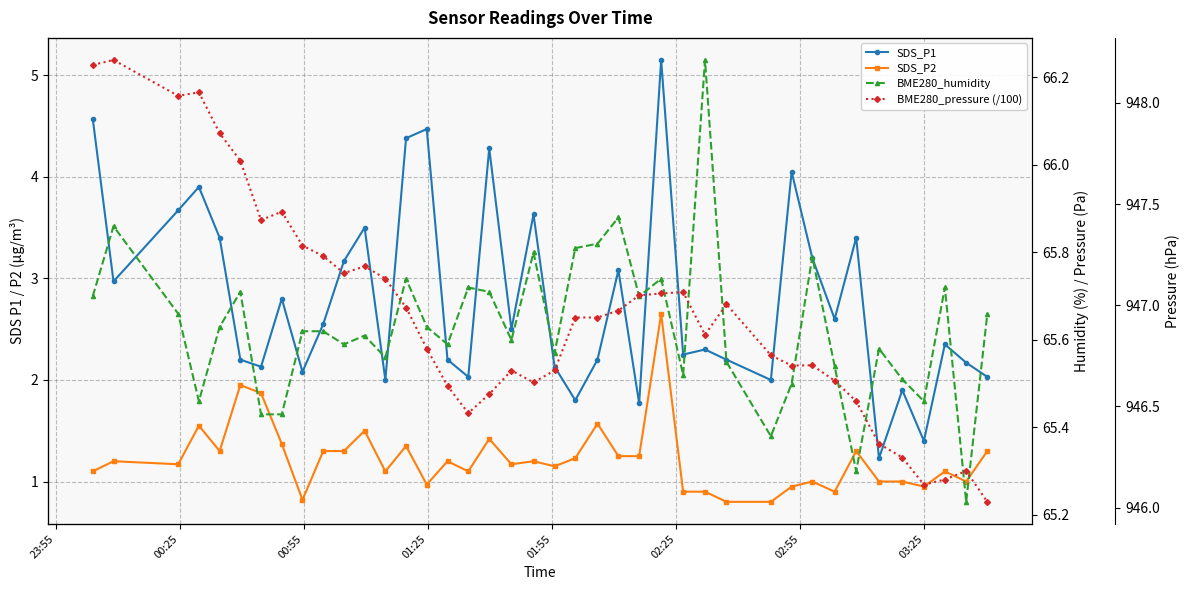

What is the average value of the SDS_P1 series?

2.8